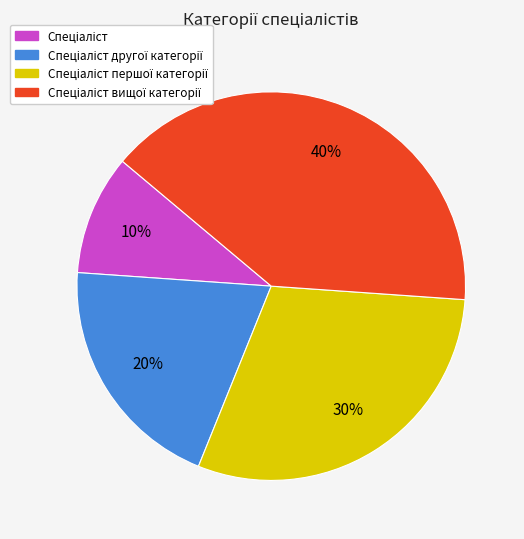

To the nearest percent, what is the average slice percentage?

25%